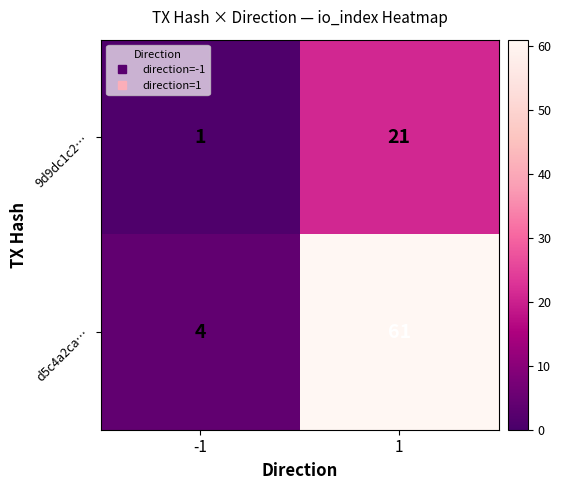

What is the highest value of the d5c4a2ca… series?

61